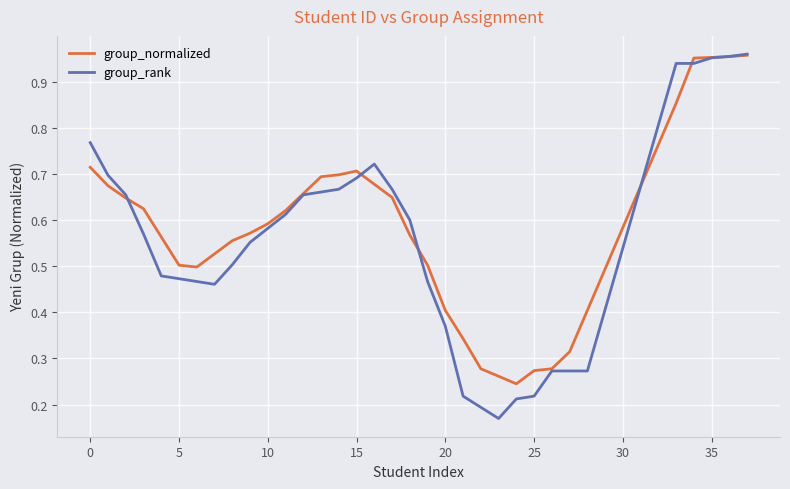

Which series has the largest range (max minus min)?

group_rank